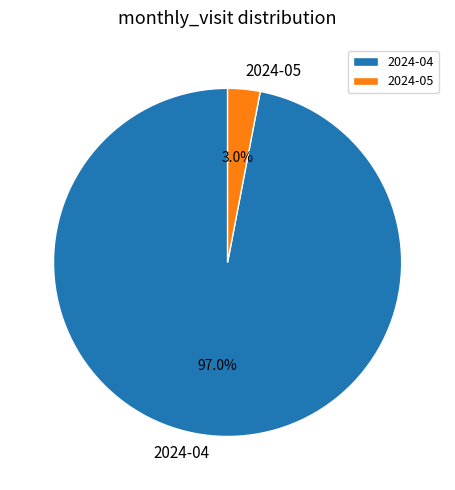

To the nearest percent, what is the difference between the largest and smallest slice percentages?

94%